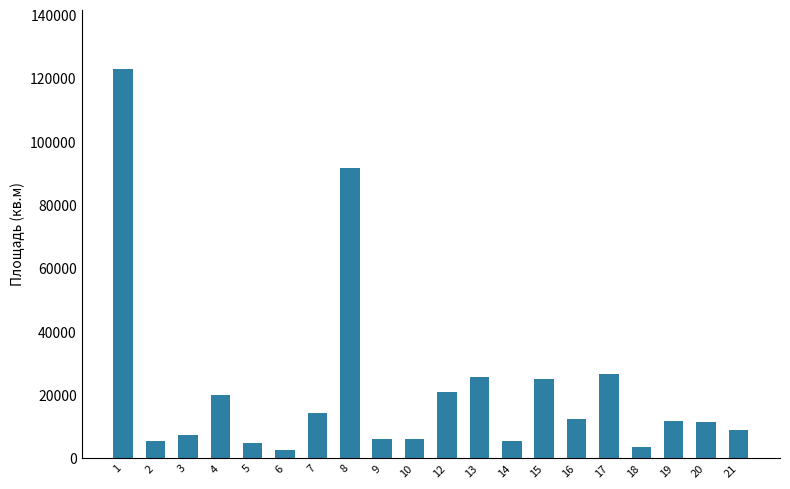

What is the value of the 3rd bar from the left?

7390